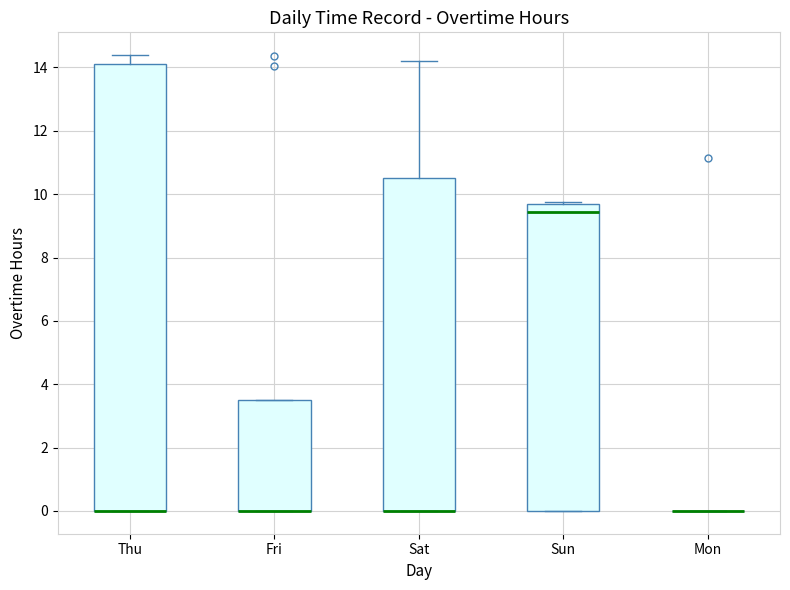

Reading left to right, transcribe this box plot: for each box, give where its median line is, the range the box spans, and where its two whiskers end, as read against the y-axis. The values are not printed on the chart, so give them approximately, as read against the axis.

Thu: median 0.0 (drawn on the box's lower edge), box 0.0 to 14.2, whiskers 0.0 to 14.4
Fri: median 0.0 (drawn on the box's lower edge), box 0.0 to 3.6, whiskers 0.0 to 3.6
Sat: median 0.0 (drawn on the box's lower edge), box 0.0 to 10.6, whiskers 0.0 to 14.2
Sun: median 9.4, box 0.0 to 9.6, whiskers 0.0 to 9.8
Mon: box collapsed to a line at 0.0, whiskers 0.0 to 0.0